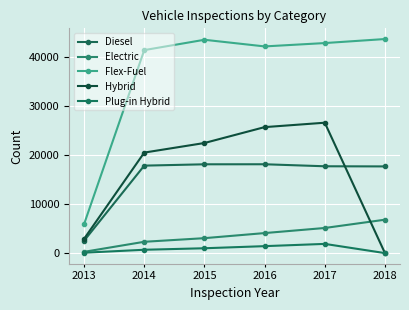

The Hybrid series shows 34744 at 2014. True or false?

False